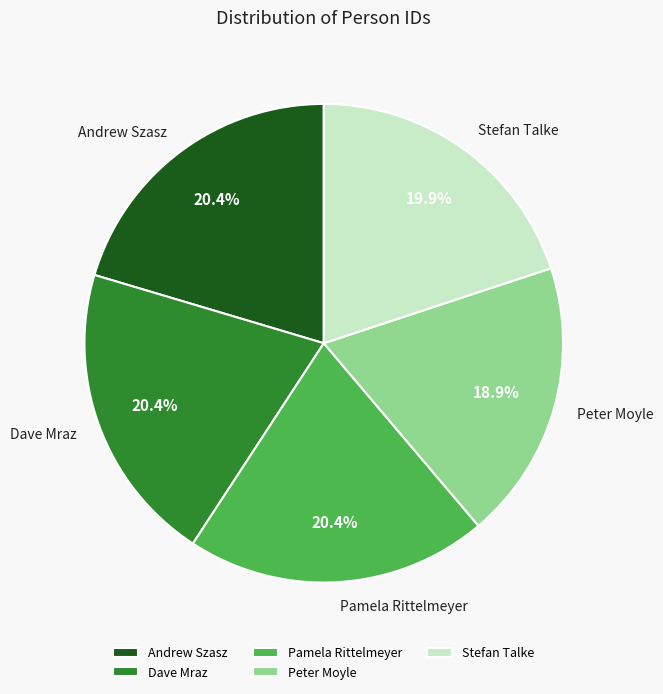

To the nearest percent, what portion does Peter Moyle represent?

19%